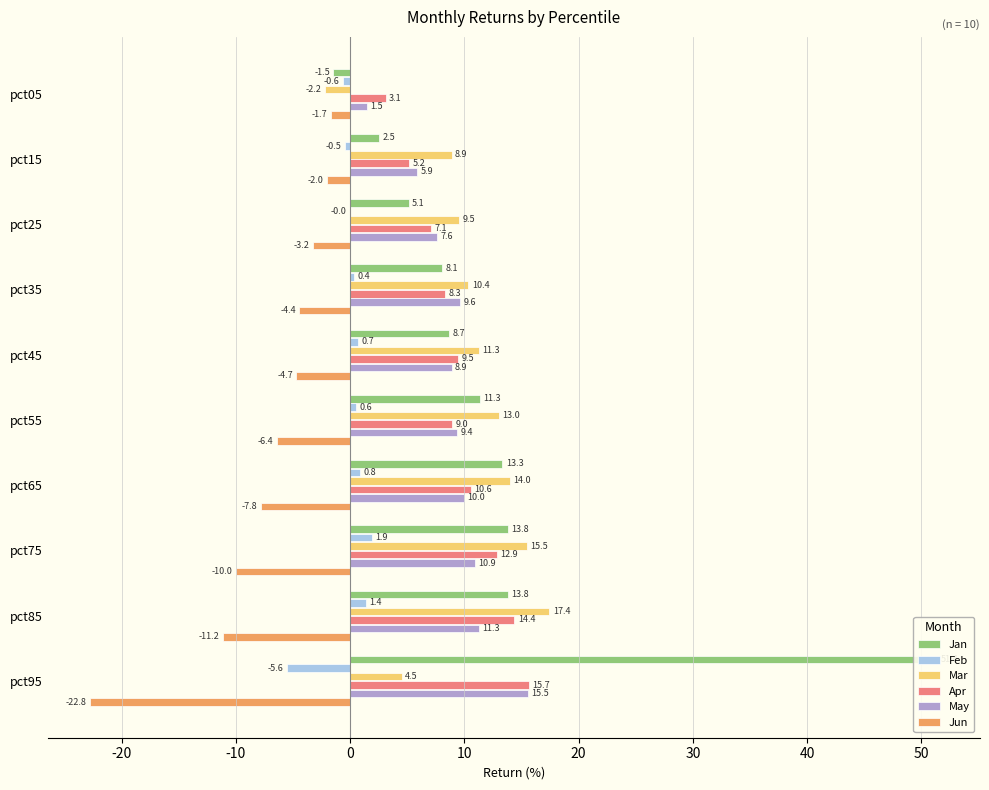

At how many categories does at least one series exceed 0?

10